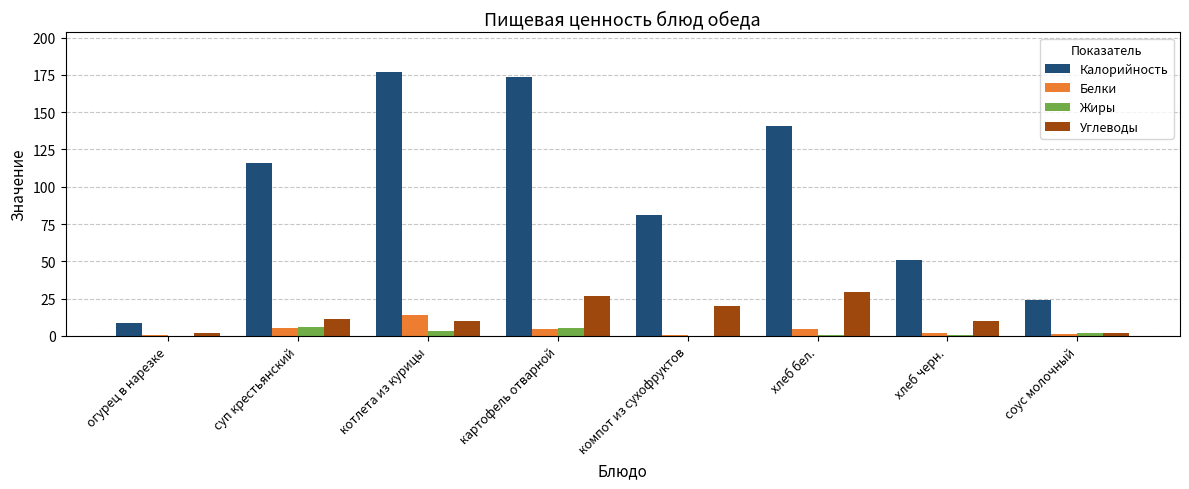

True or false: Углеводы has a value of 2.0 at огурец в нарезке.

True